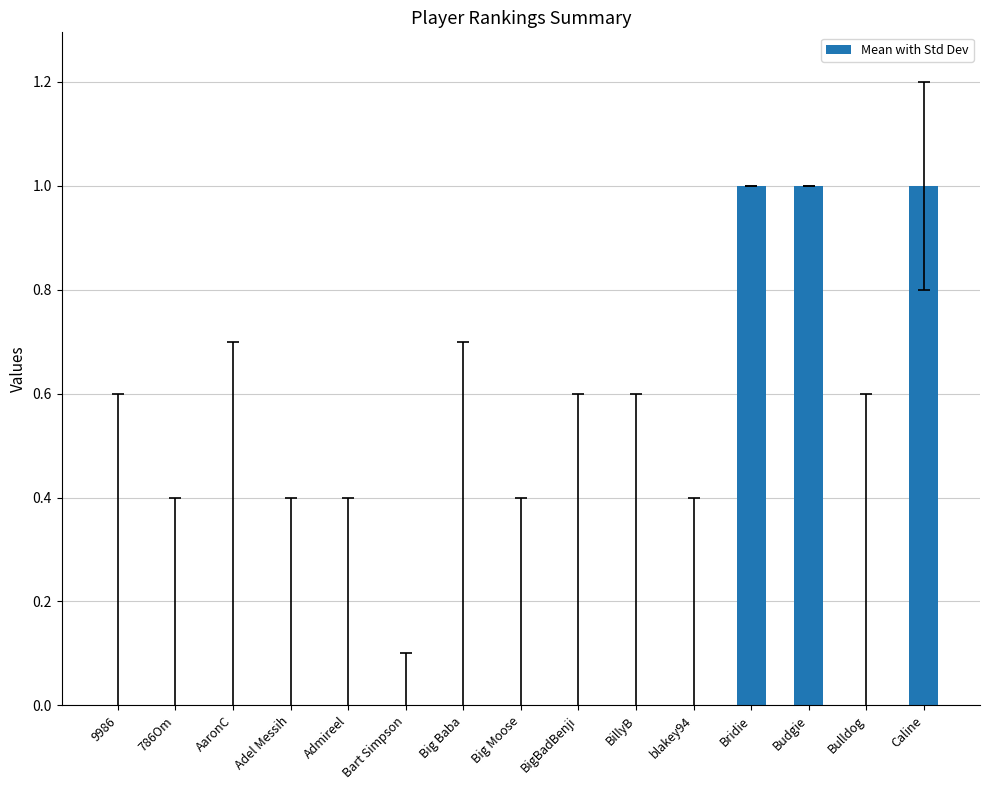

What is the sum of the values at Budgie and Admireel?

1